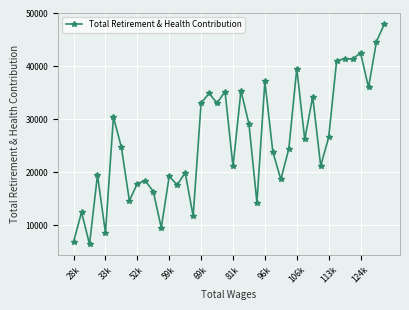

What is the value of the 34th point from the left?

41036